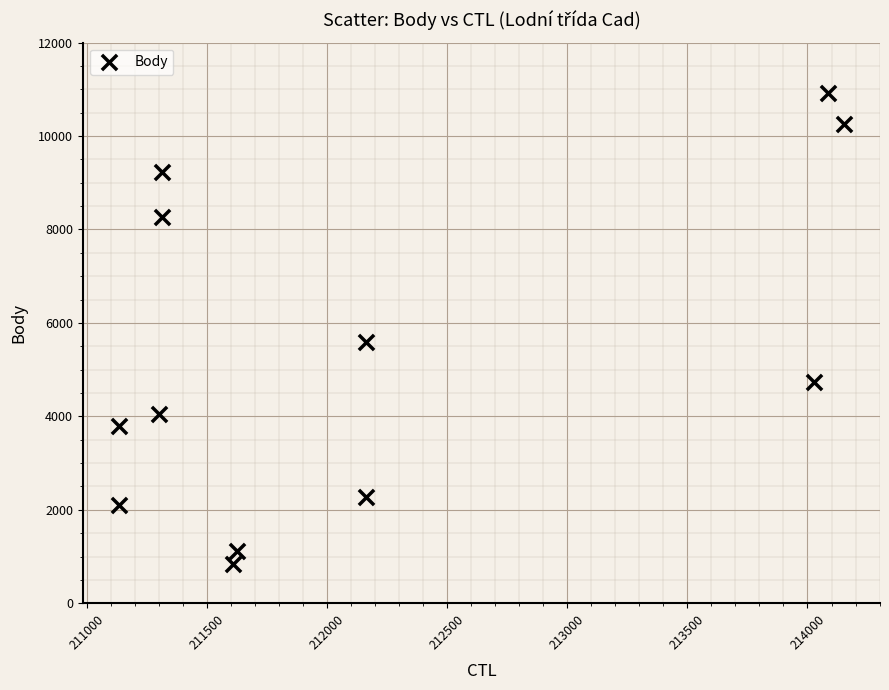

What is the range of X values (max minus min)?

3016